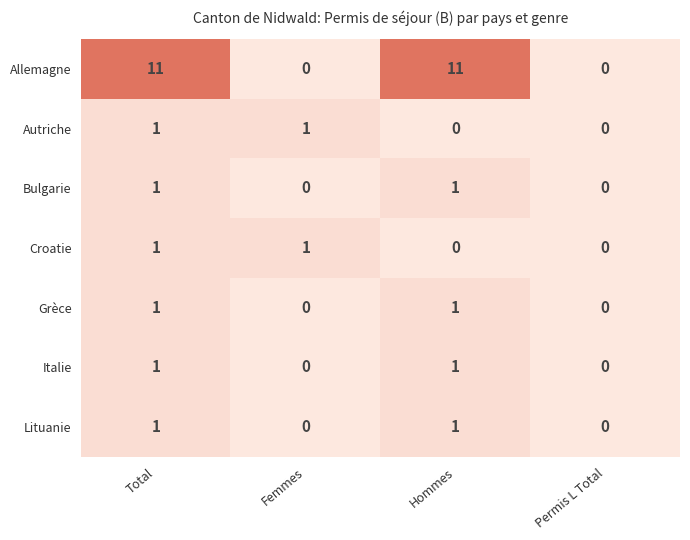

How many Lituanie values are between 0 and 1?

4